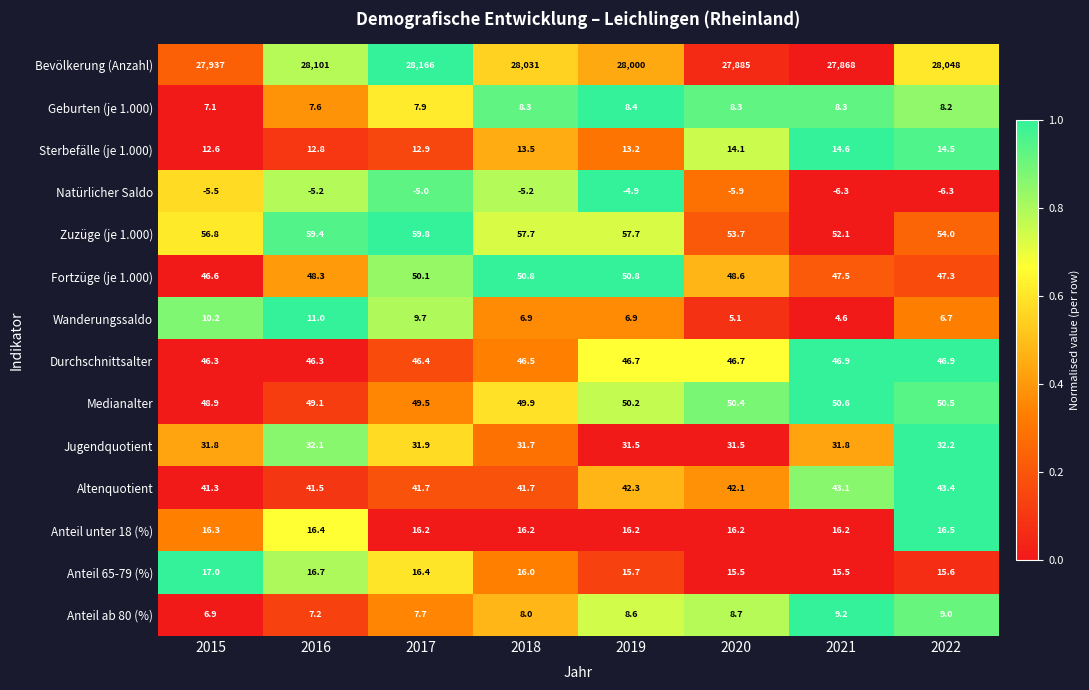

The Bevölkerung (Anzahl) series shows 42148.8 at 2022. True or false?

False